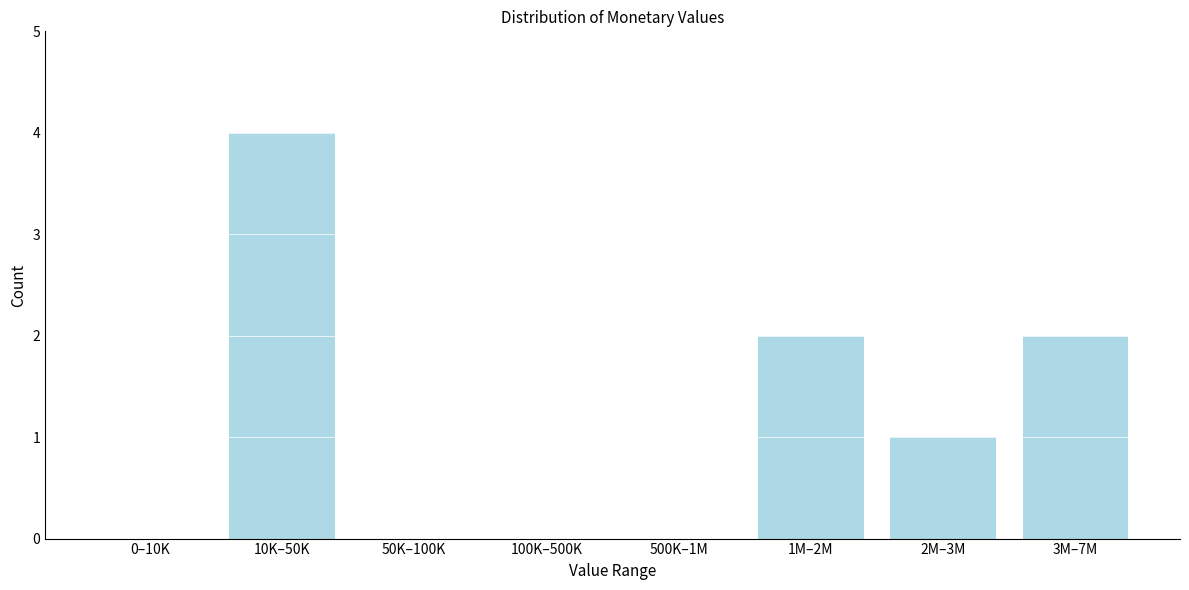

Reading left to right, extract all data points from this chart.

0–10K=0	10K–50K=4	50K–100K=0	100K–500K=0	500K–1M=0	1M–2M=2	2M–3M=1	3M–7M=2